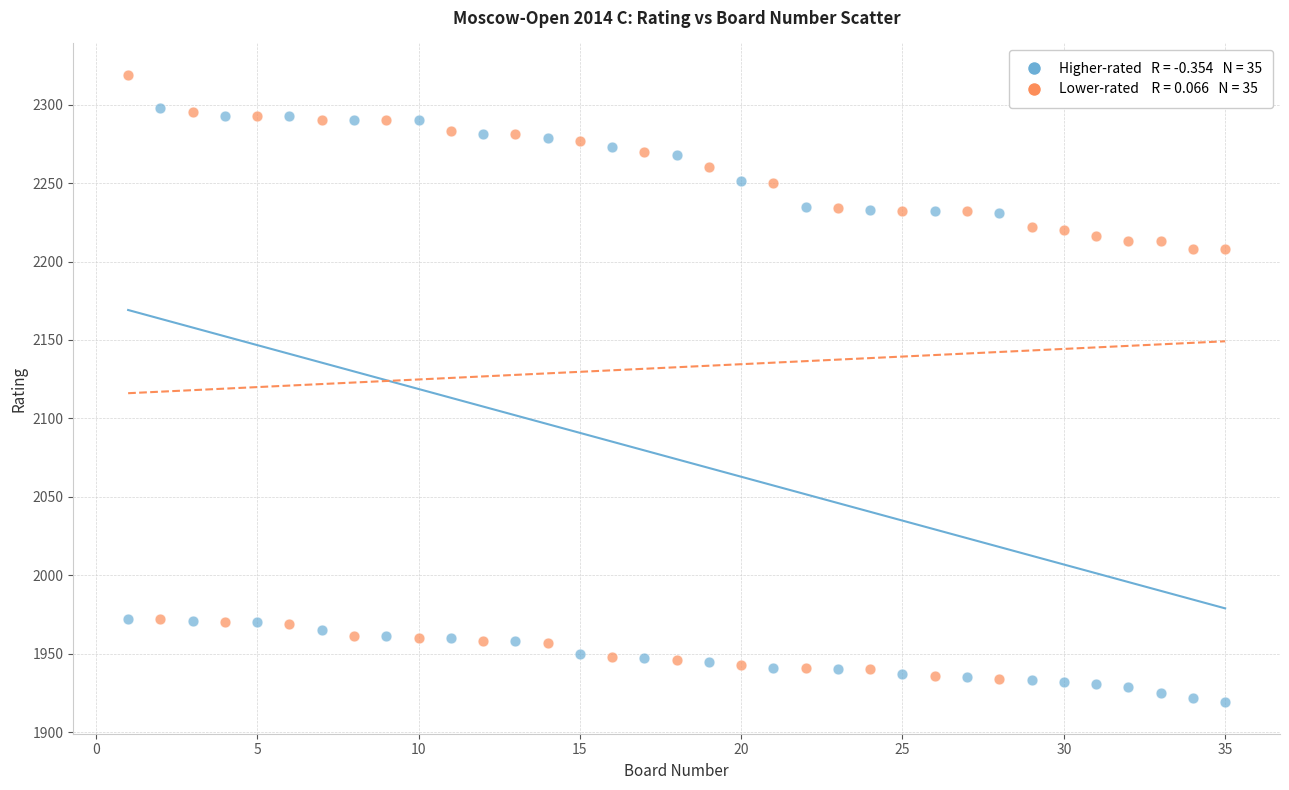

Across all data points, what is the range of Y values (max minus min)?

400